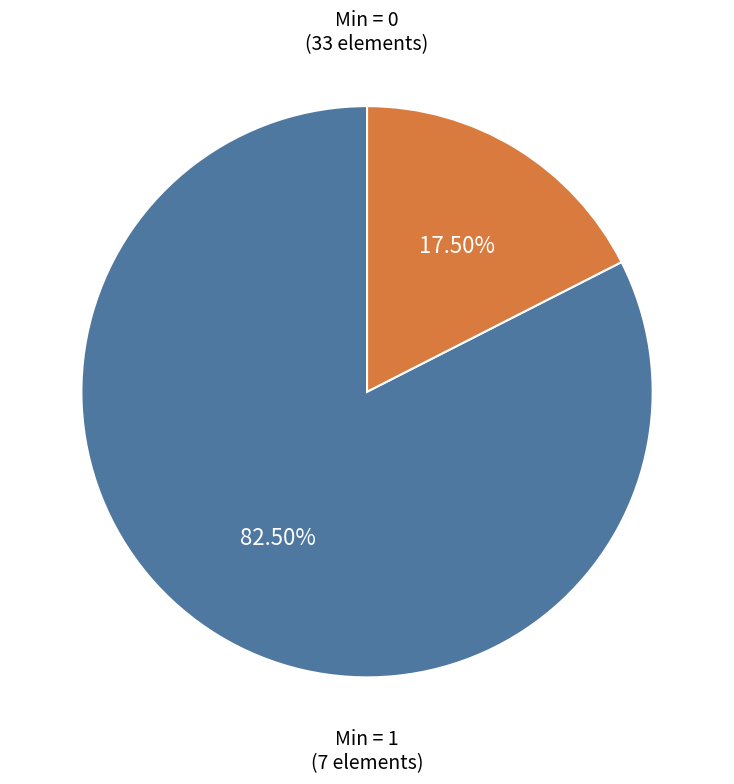

Rank the categories by value from highest to lowest.

Min = 0, Min = 1